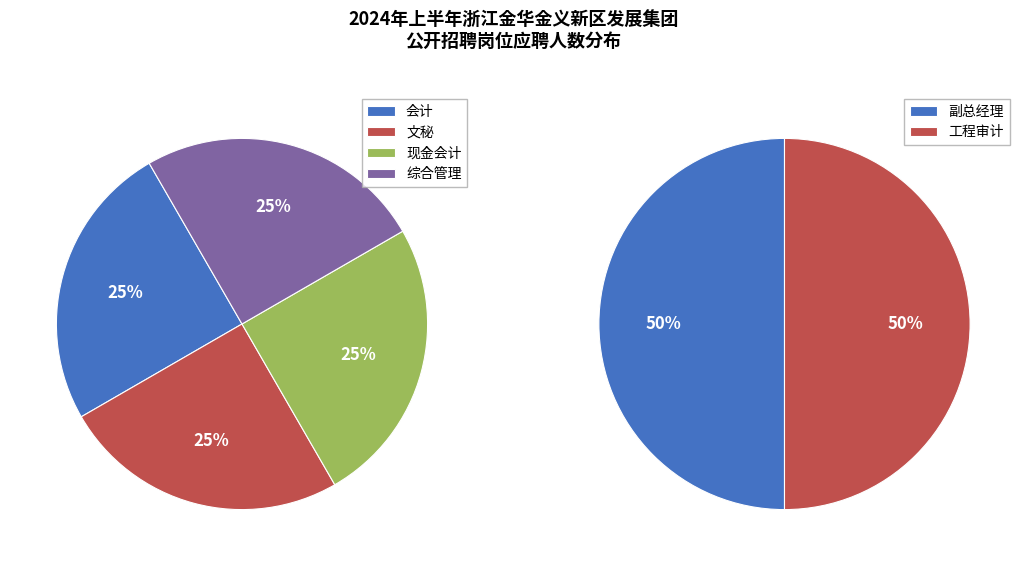

Do 会计 and 综合管理 together represent more than half of the pie?

No